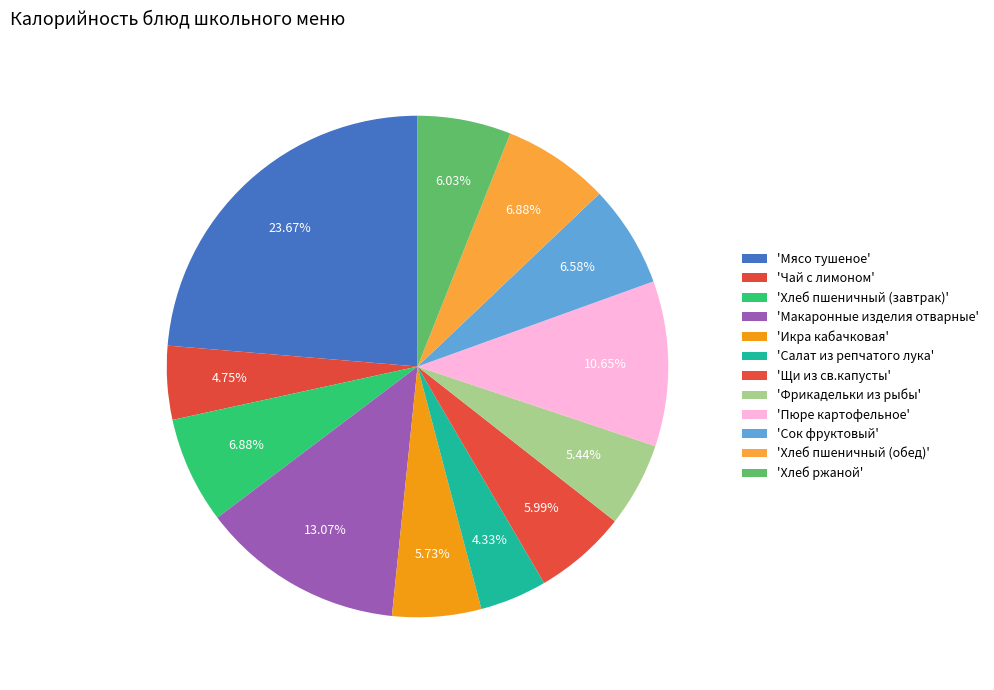

What is the largest slice in the pie chart?

Мясо тушеное